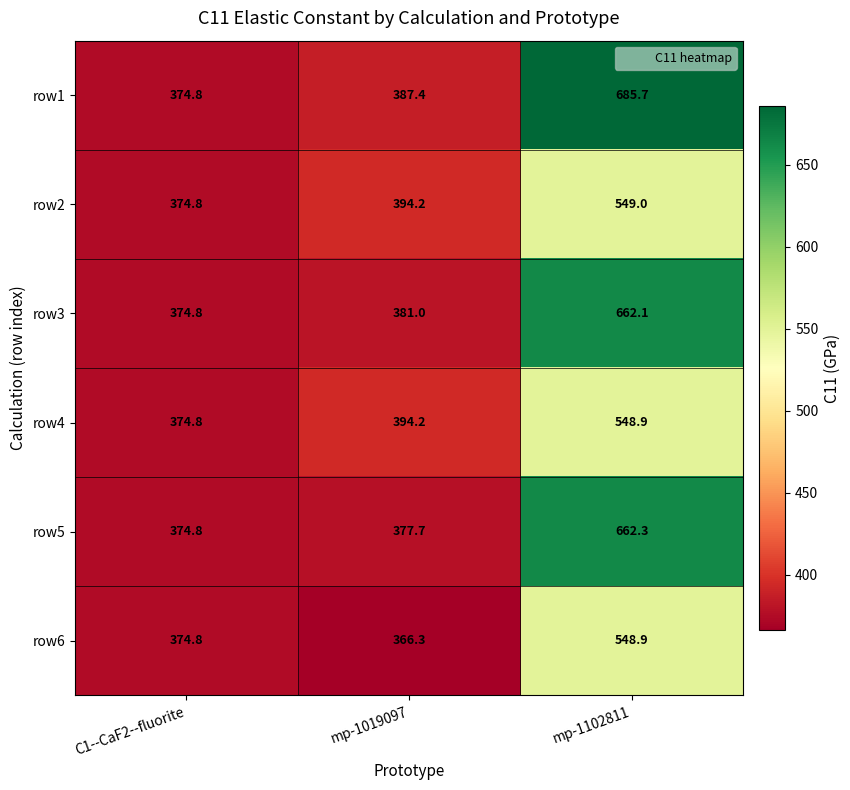

The row1 series shows 685.7 at mp-1102811. True or false?

True